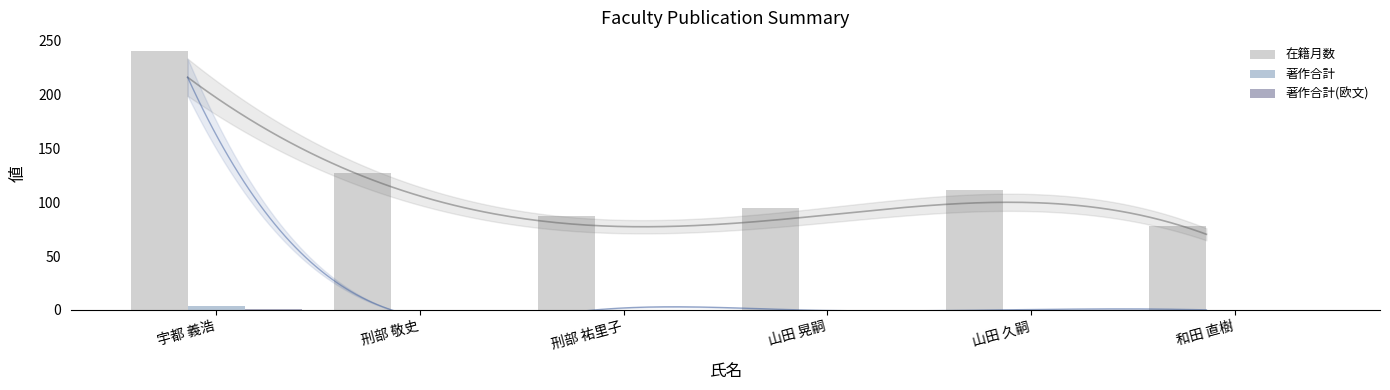

What position from the left is 刑部 祐里子?

3